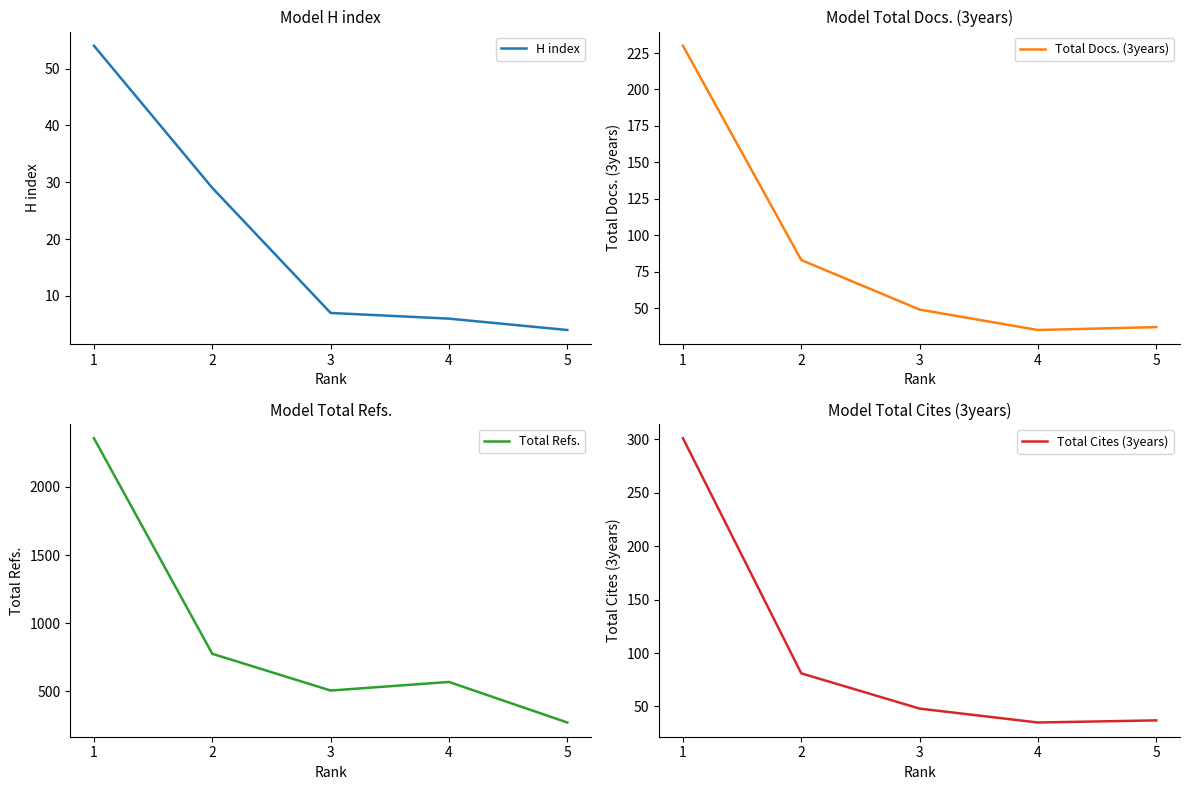

What is the spread (max minus min) of values at 1?

2304